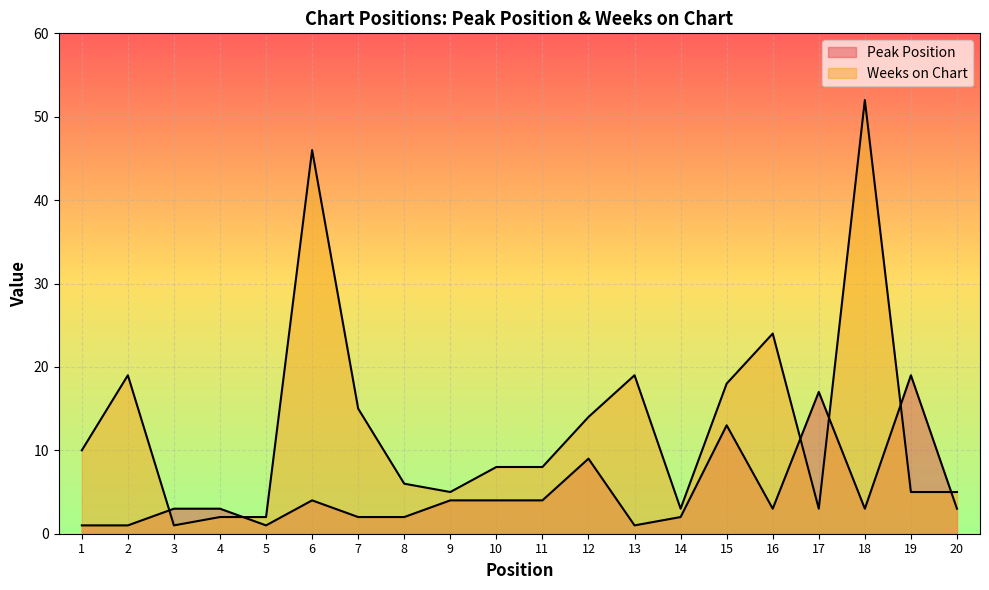

Reading left to right, extract all data points from this chart.

Peak Position: 1=1	2=1	3=3	4=3	5=1	6=4	7=2	8=2	9=4	10=4	11=4	12=9	13=1	14=2	15=13	16=3	17=17	18=3	19=19	20=3
Weeks on Chart: 1=10	2=19	3=1	4=2	5=2	6=46	7=15	8=6	9=5	10=8	11=8	12=14	13=19	14=3	15=18	16=24	17=3	18=52	19=5	20=5